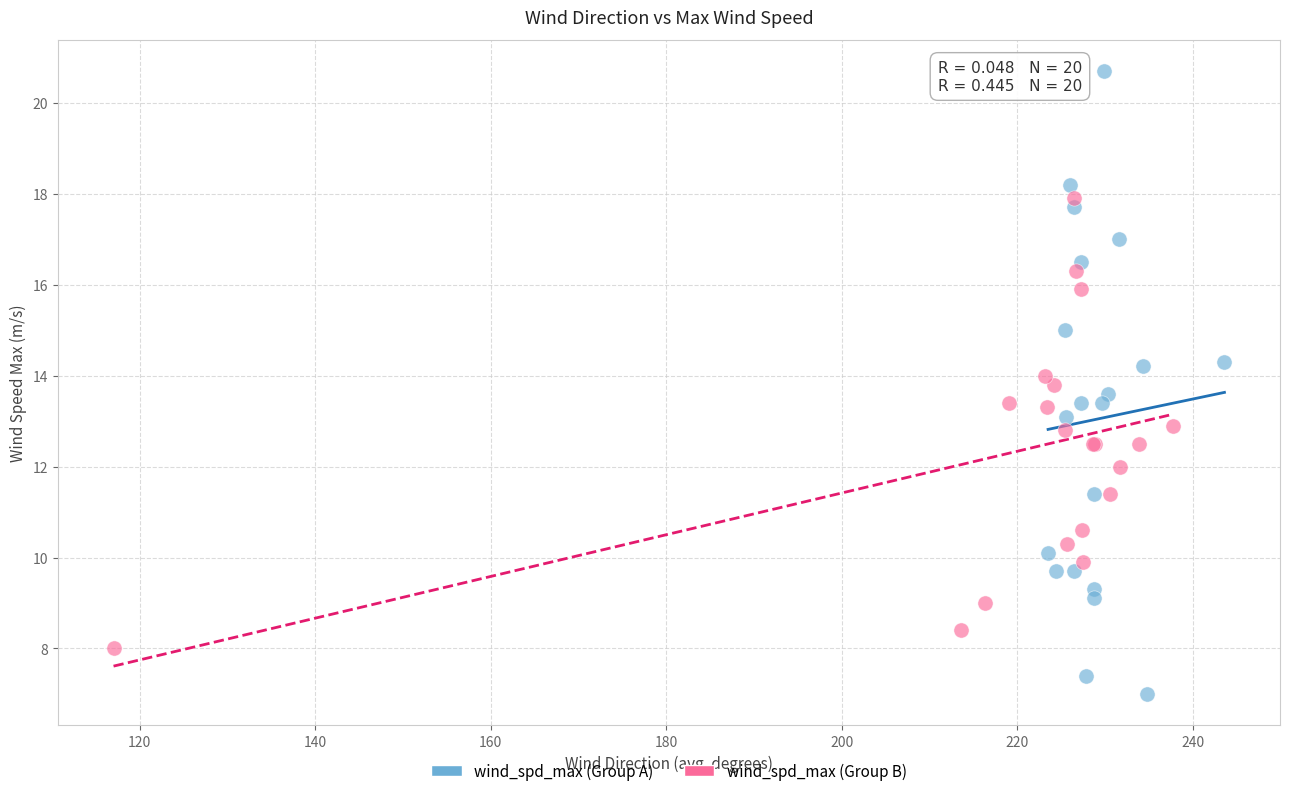

Which series has the widest spread of Y values?

wind_spd_max (Group A)